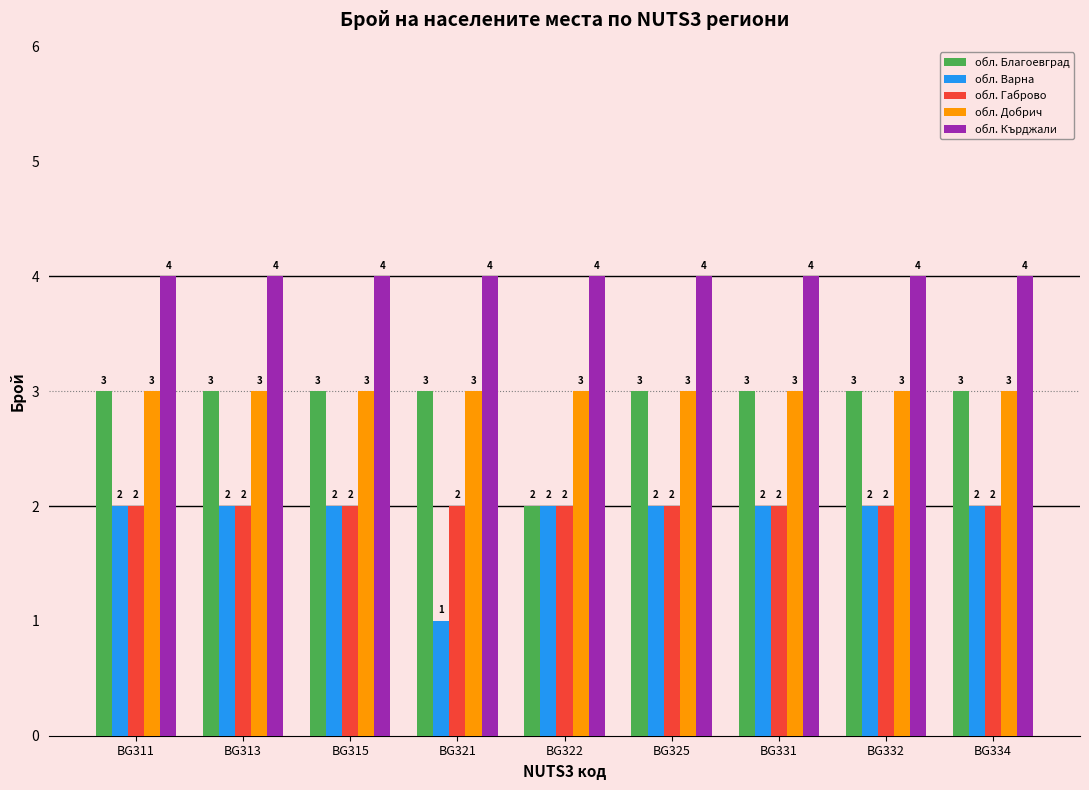

Reading right to left, what are all the values shown in this chart?

обл. Благоевград: BG334=3	BG332=3	BG331=3	BG325=3	BG322=2	BG321=3	BG315=3	BG313=3	BG311=3
обл. Варна: BG334=2	BG332=2	BG331=2	BG325=2	BG322=2	BG321=1	BG315=2	BG313=2	BG311=2
обл. Габрово: BG334=2	BG332=2	BG331=2	BG325=2	BG322=2	BG321=2	BG315=2	BG313=2	BG311=2
обл. Добрич: BG334=3	BG332=3	BG331=3	BG325=3	BG322=3	BG321=3	BG315=3	BG313=3	BG311=3
обл. Кърджали: BG334=4	BG332=4	BG331=4	BG325=4	BG322=4	BG321=4	BG315=4	BG313=4	BG311=4